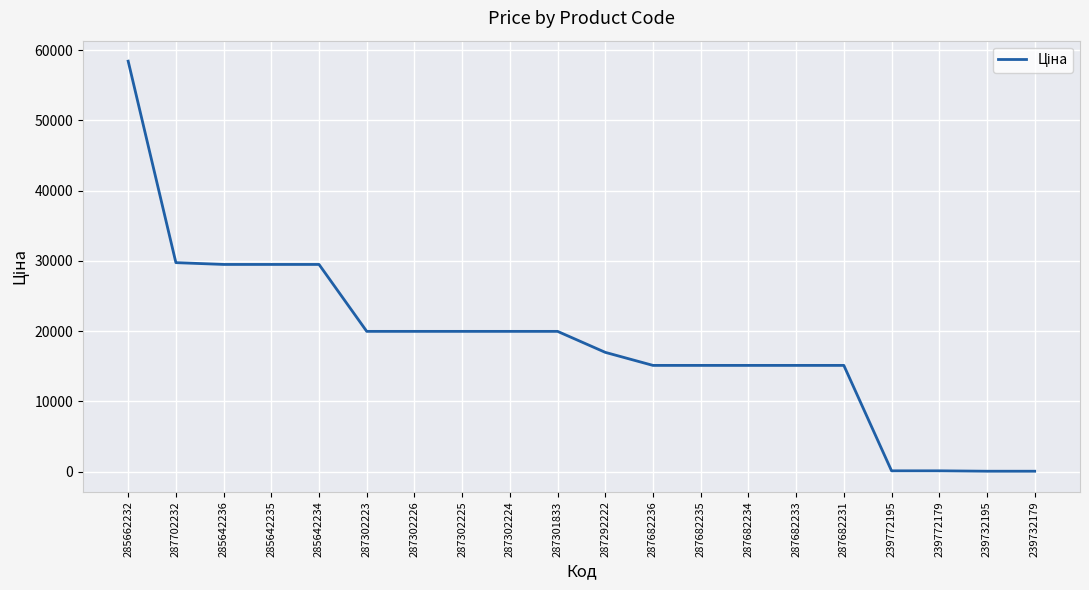

Where does the data first go above 19964?

285662232